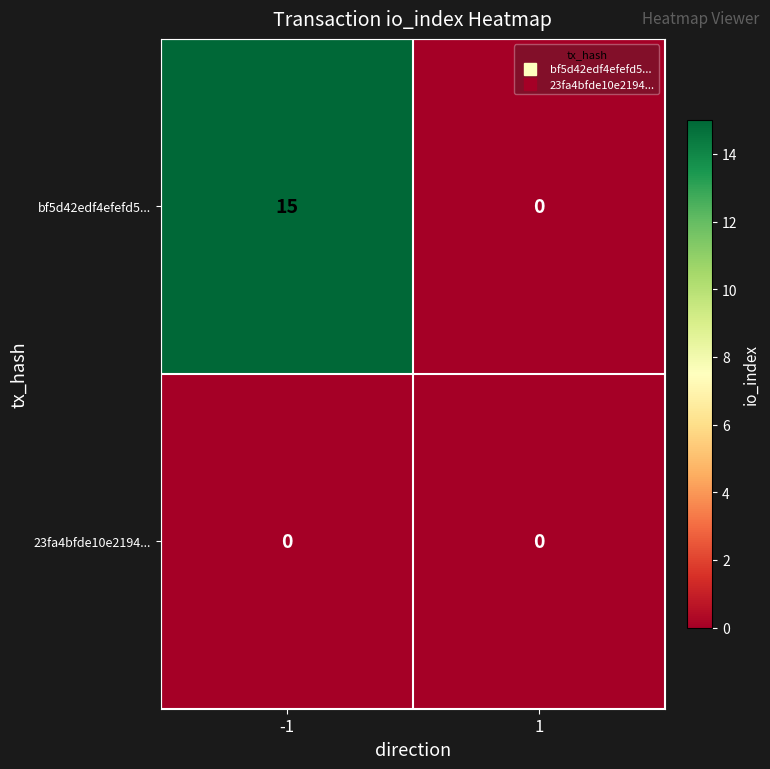

What is the greatest value displayed?

15